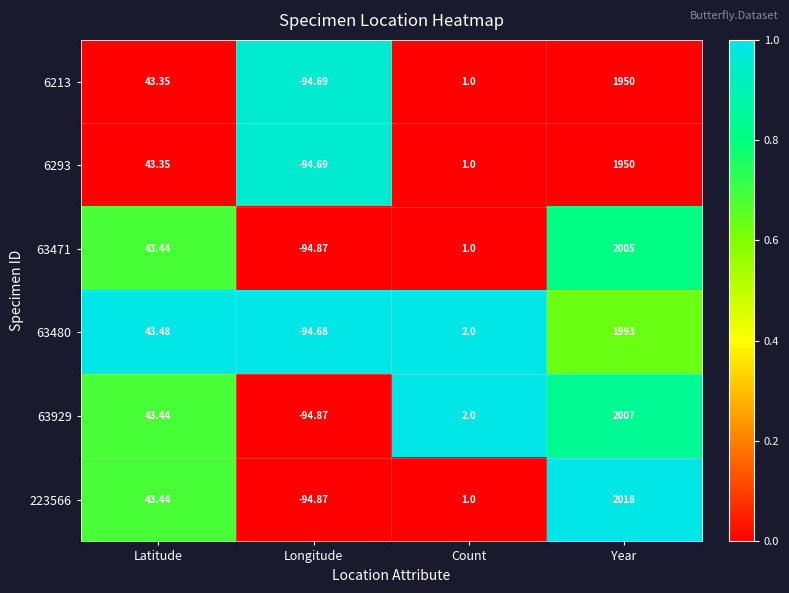

Is the value of 63929 at Longitude greater than the value of 63480 at Year?

No